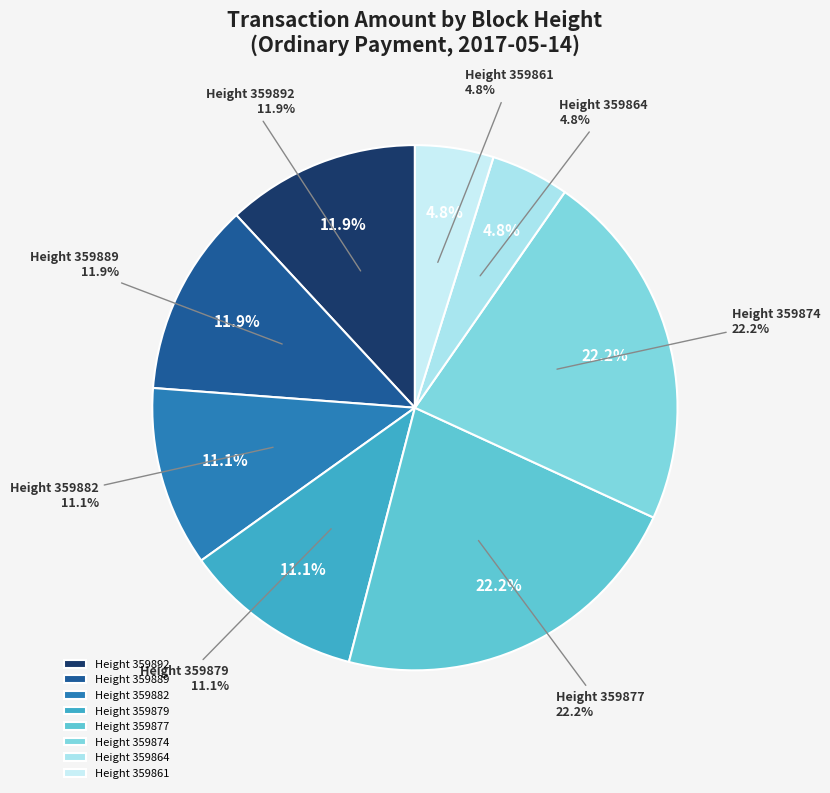

Which slice is the smallest?

359864